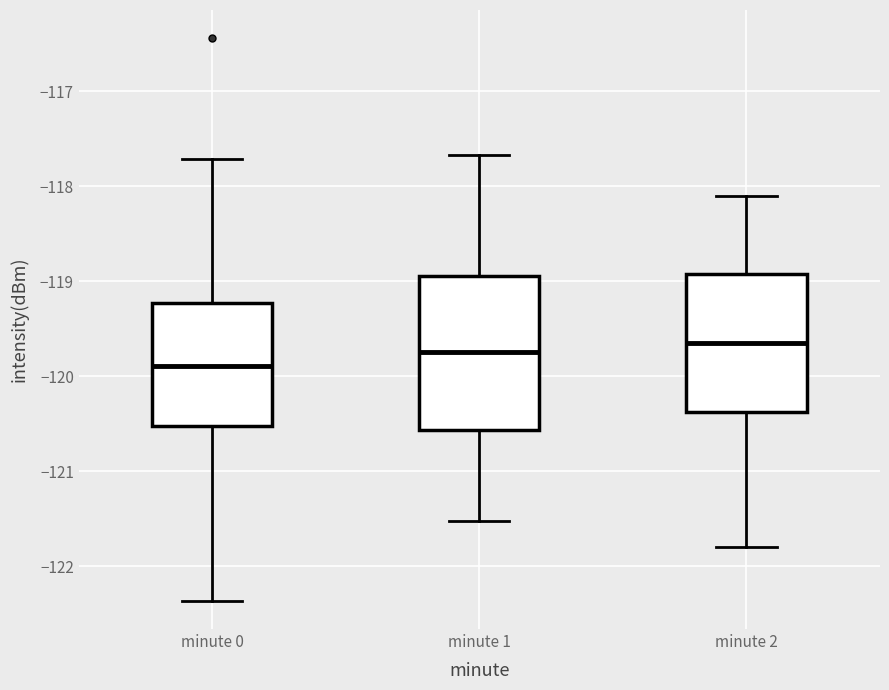

Which box has the lowest median line?

minute 0